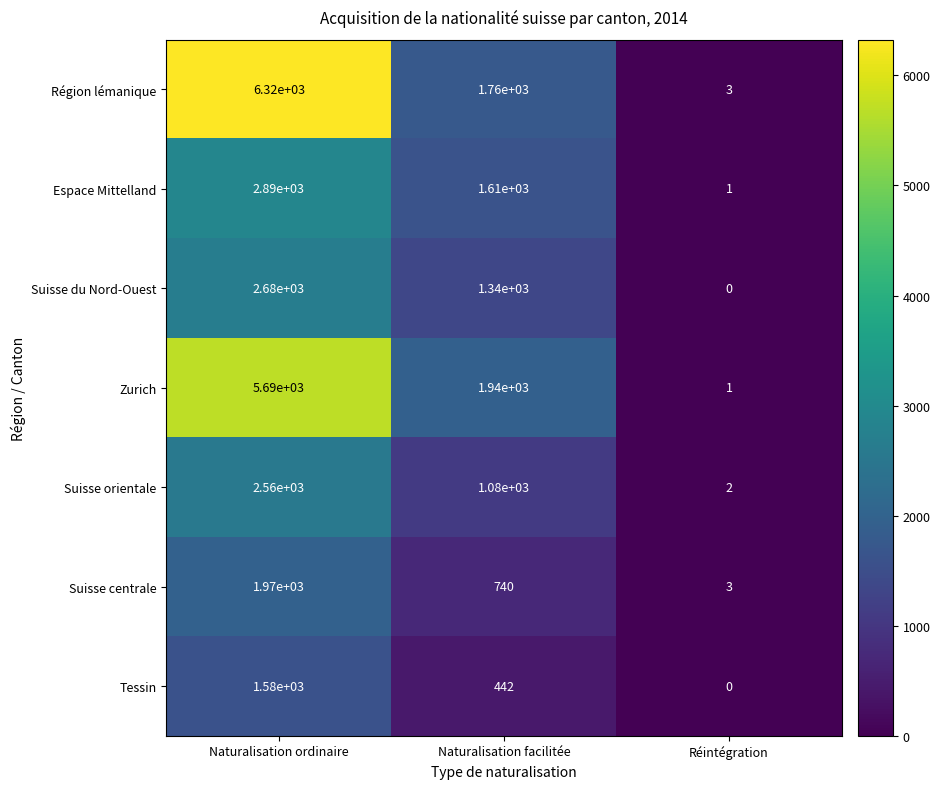

Count the number of data series in this chart.

7